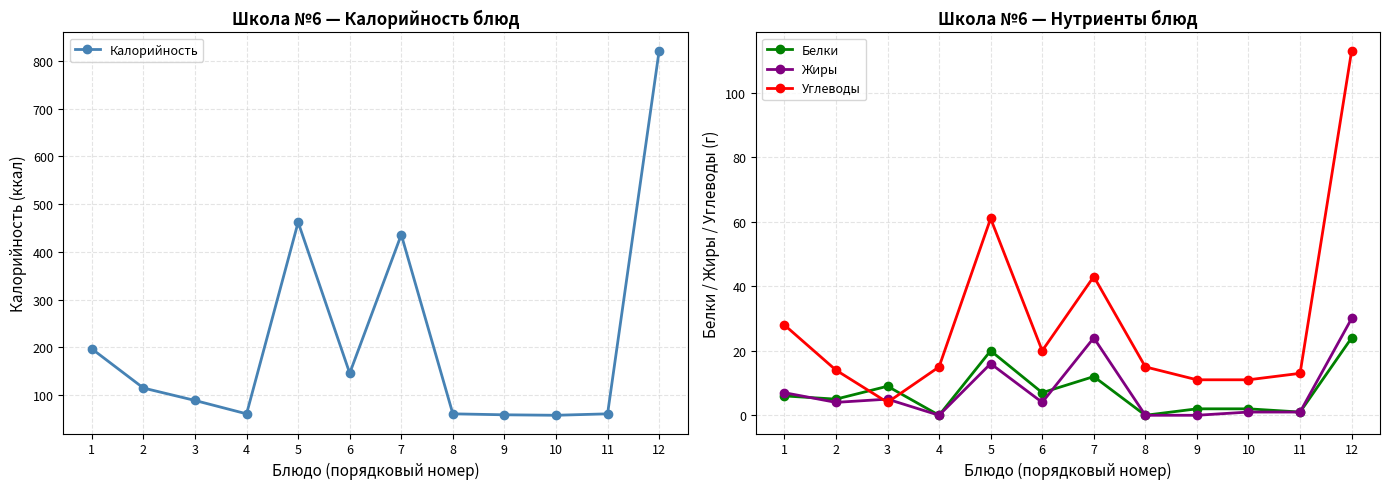

The value of Углеводы at 3 is 3. True or false?

False